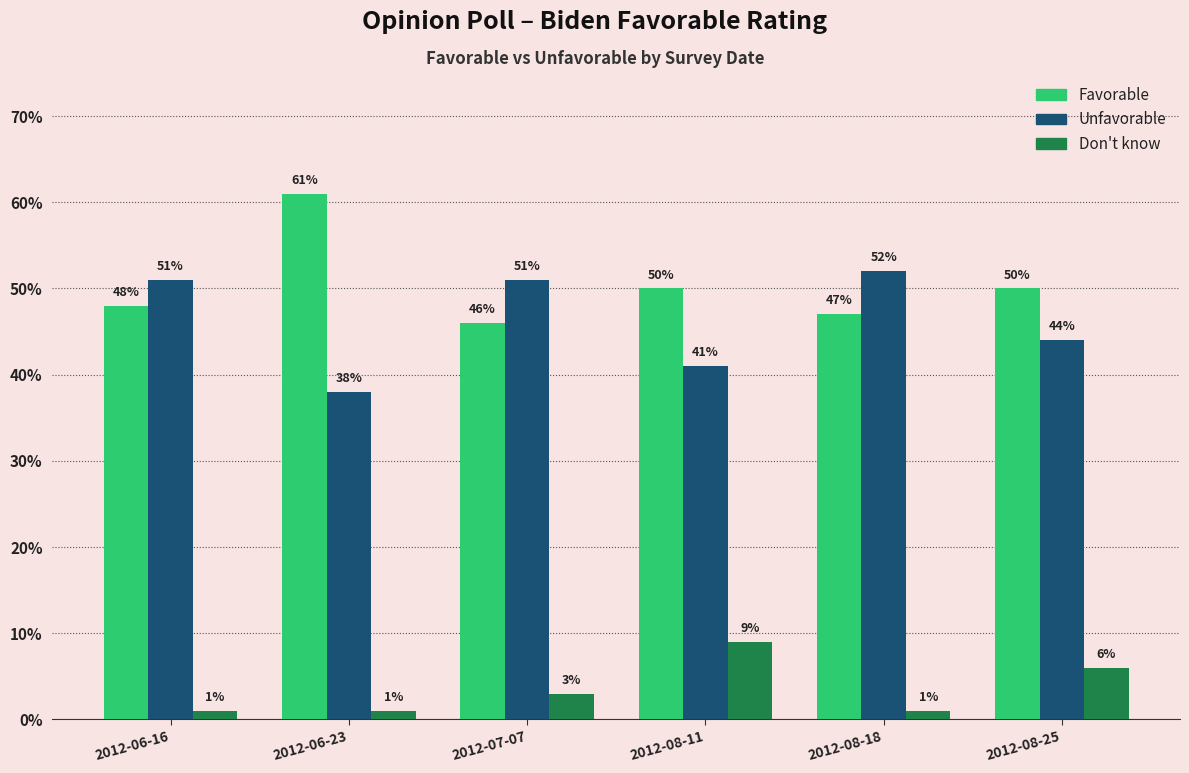

Which category has the highest value in the Don't know series?

2012-08-11